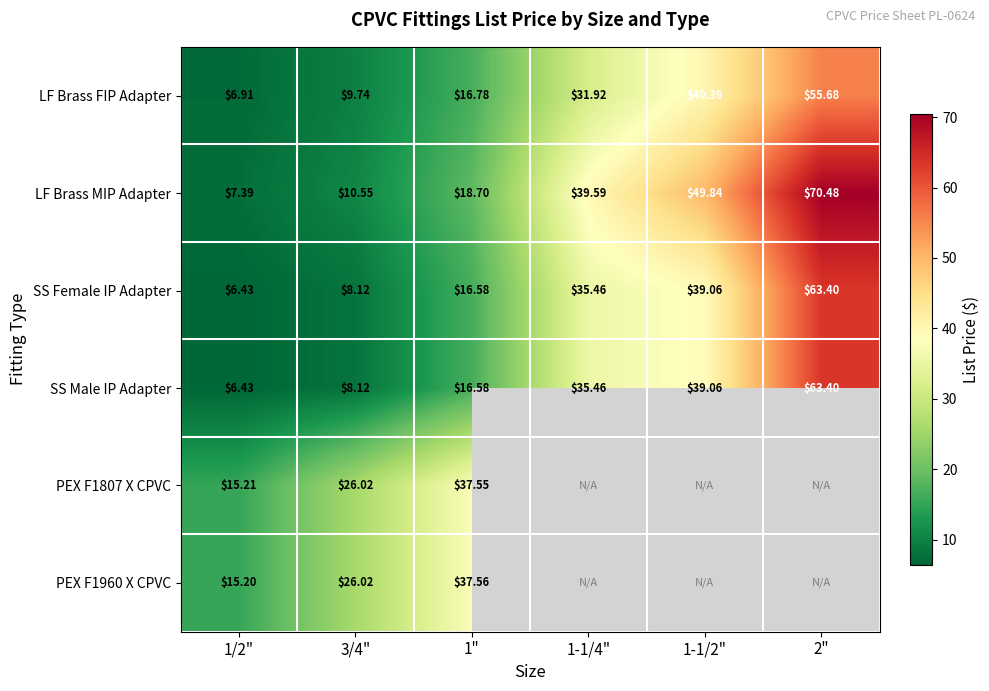

At how many categories does at least one series exceed 56?

1